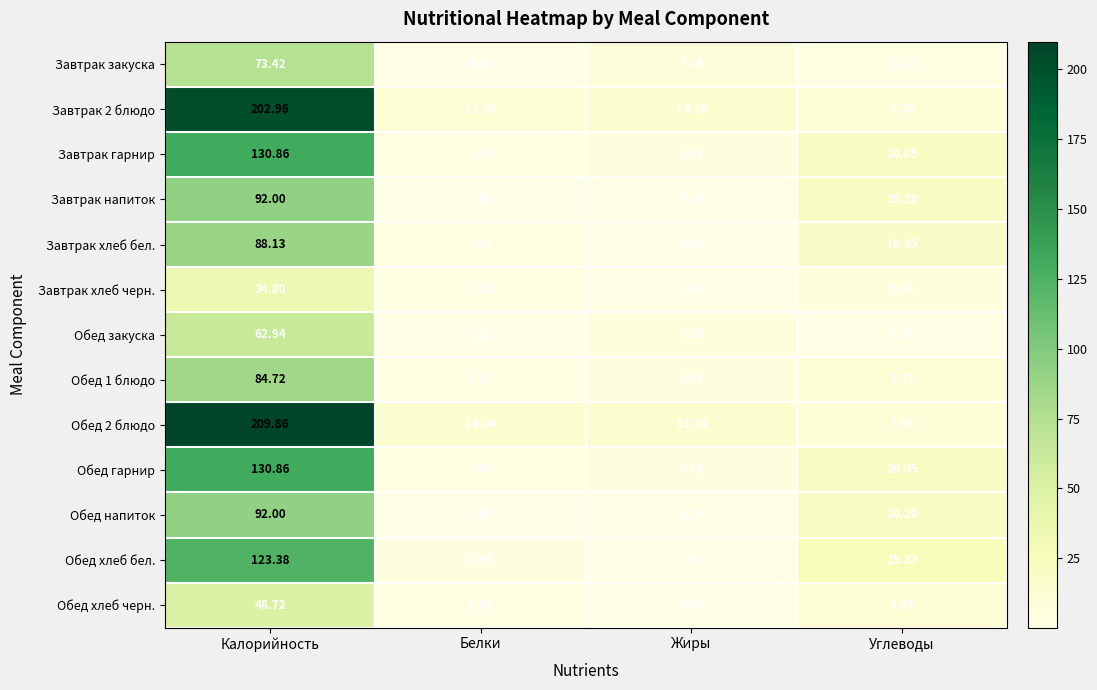

List the labels in order of Обед гарнир value, largest first.

Калорийность, Углеводы, Жиры, Белки